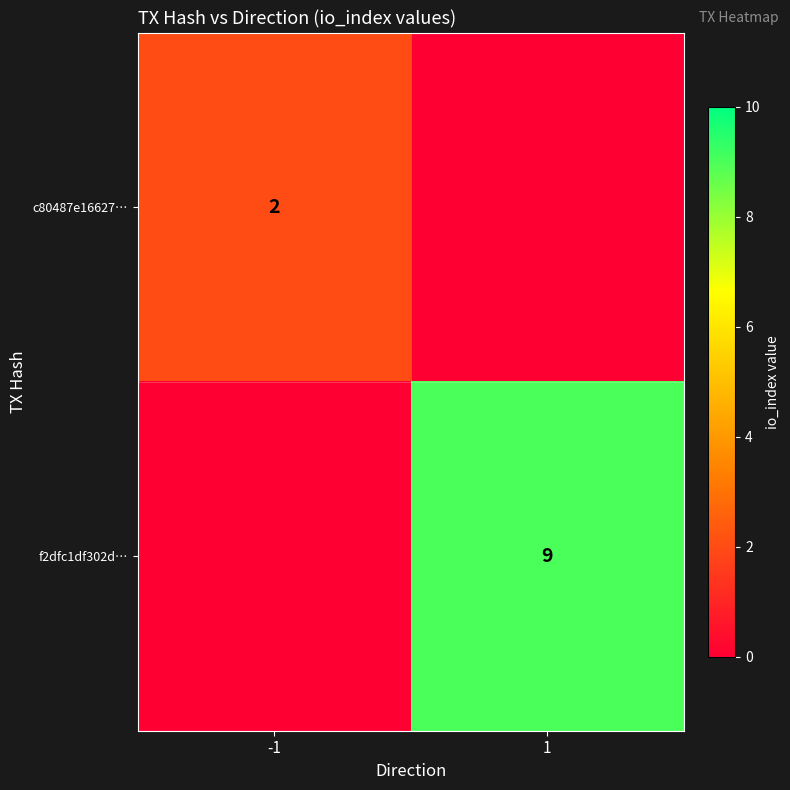

The f2dfc1df302d… series shows 9 at 1. True or false?

True